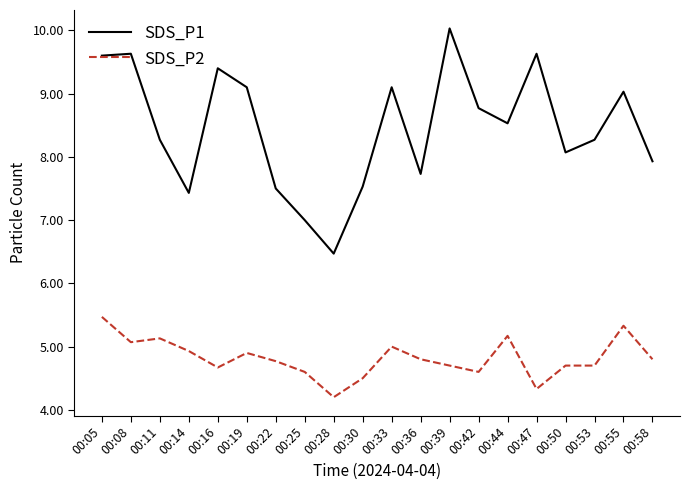

True or false: SDS_P2 has a value of 6.5 at 00:47.

False